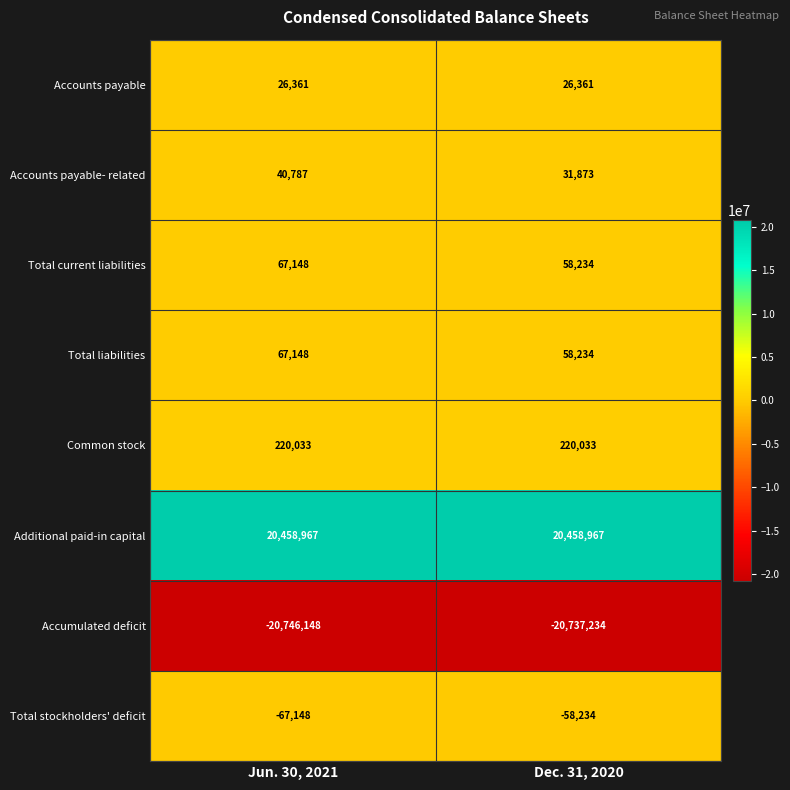

Is it true that Accounts payable- related equals 58649 at Jun. 30, 2021?

False